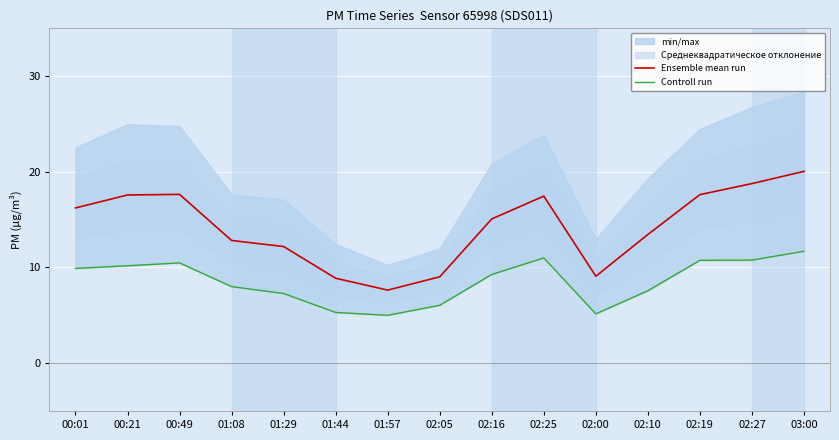

What is the average value of the Controll run series?

8.6